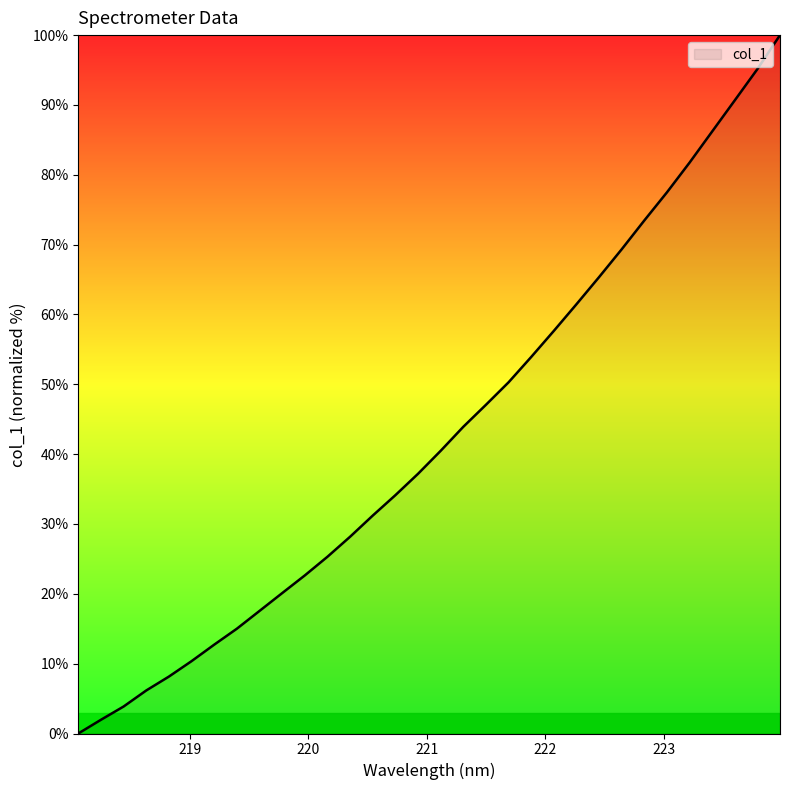

True or false: the data has more than 0 interior local peaks.

False